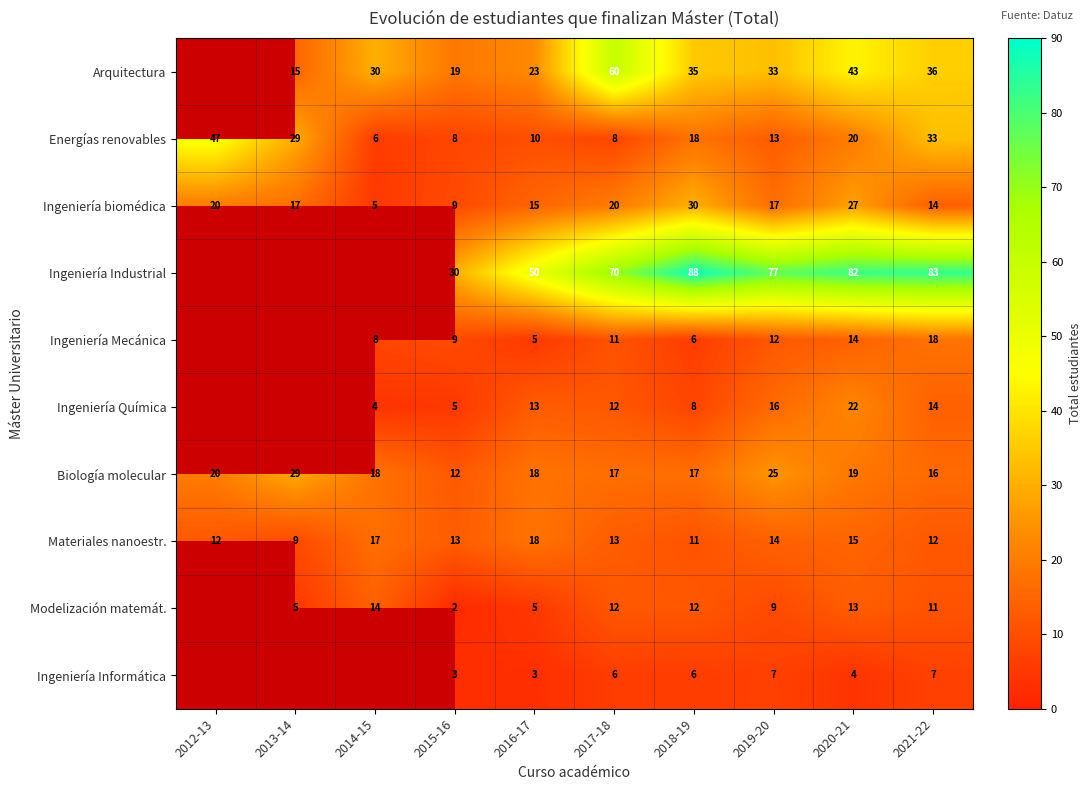

Where does the Energías renovables series first go above 18?

2012-13